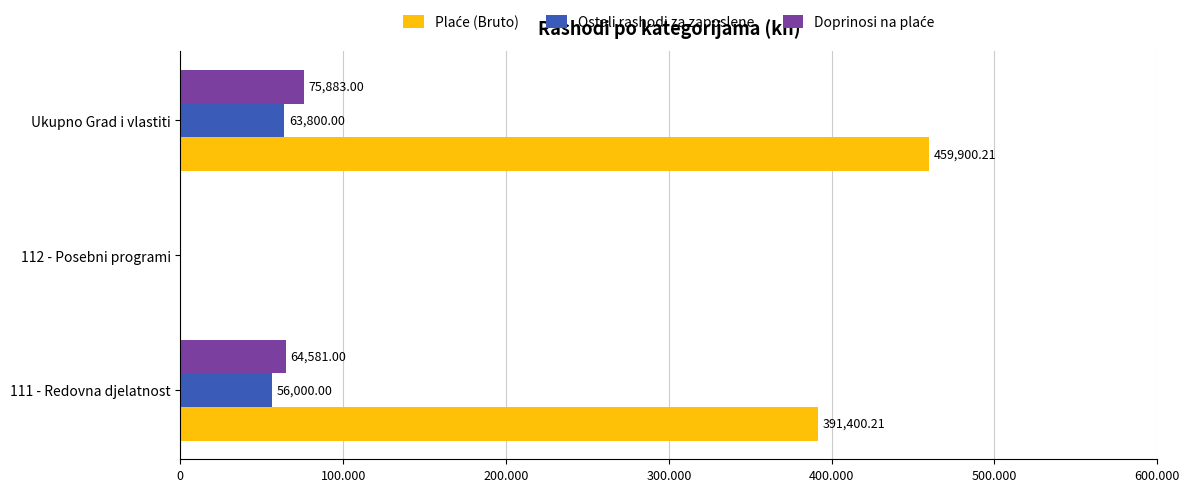

Which series has the largest total across all categories?

Plaće (Bruto)